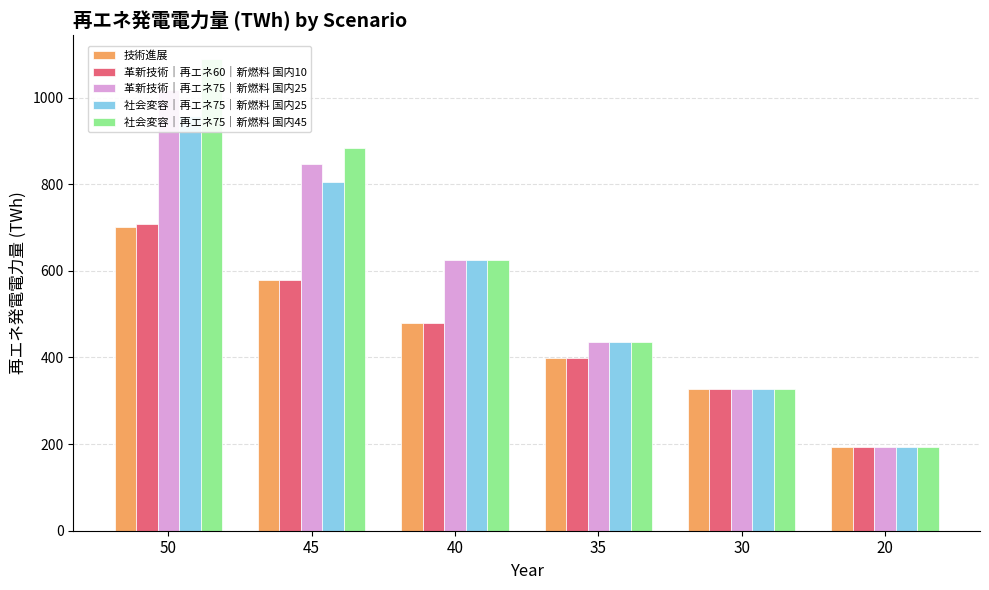

What is the total value across all series at 40?

2832.6